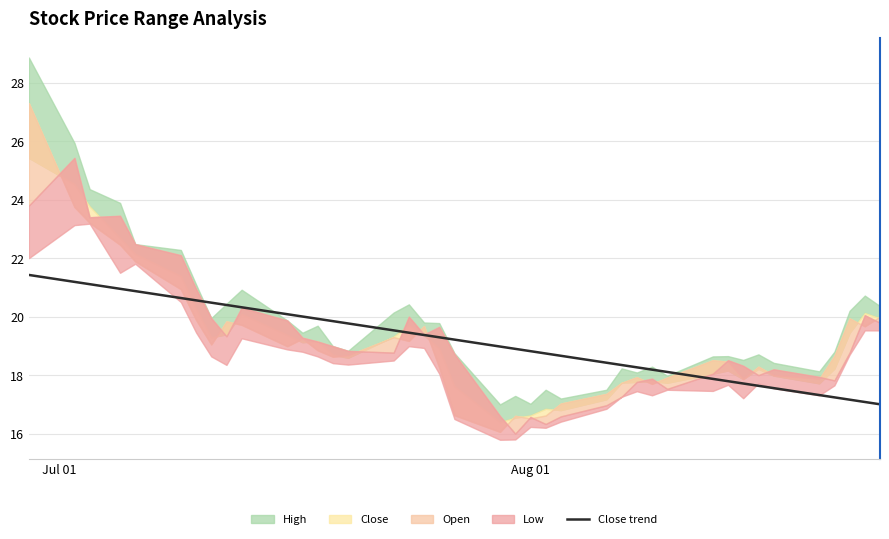

What is the highest value of the Close trend series?

21.4